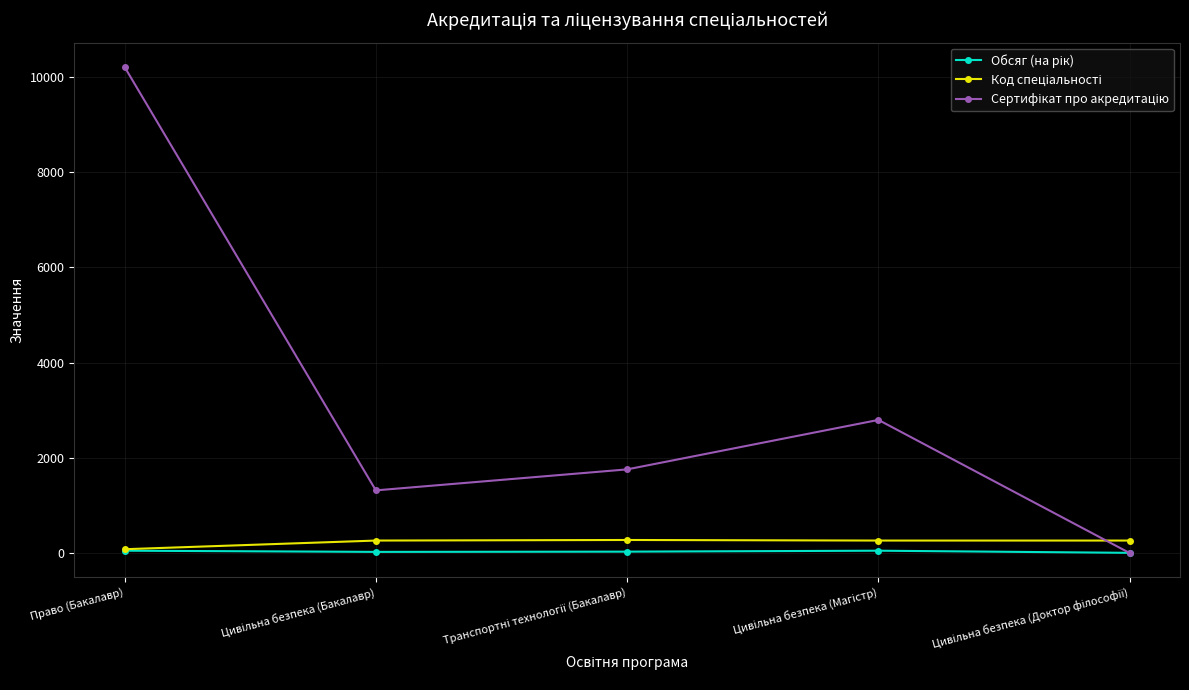

At which category does the chart reach its peak across all series?

Право (Бакалавр)